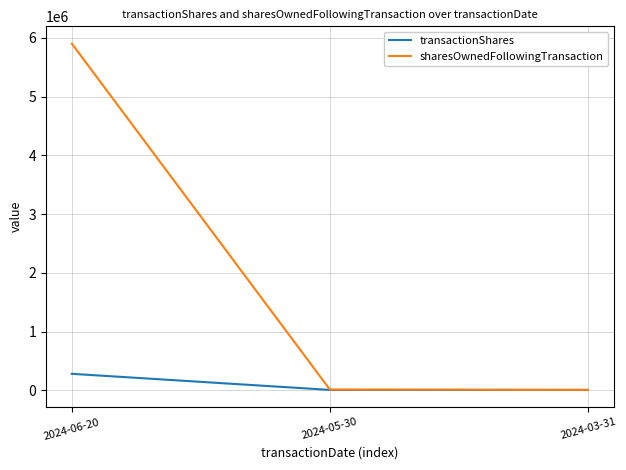

List the series in order of their overall mean, highest first.

sharesOwnedFollowingTransaction, transactionShares